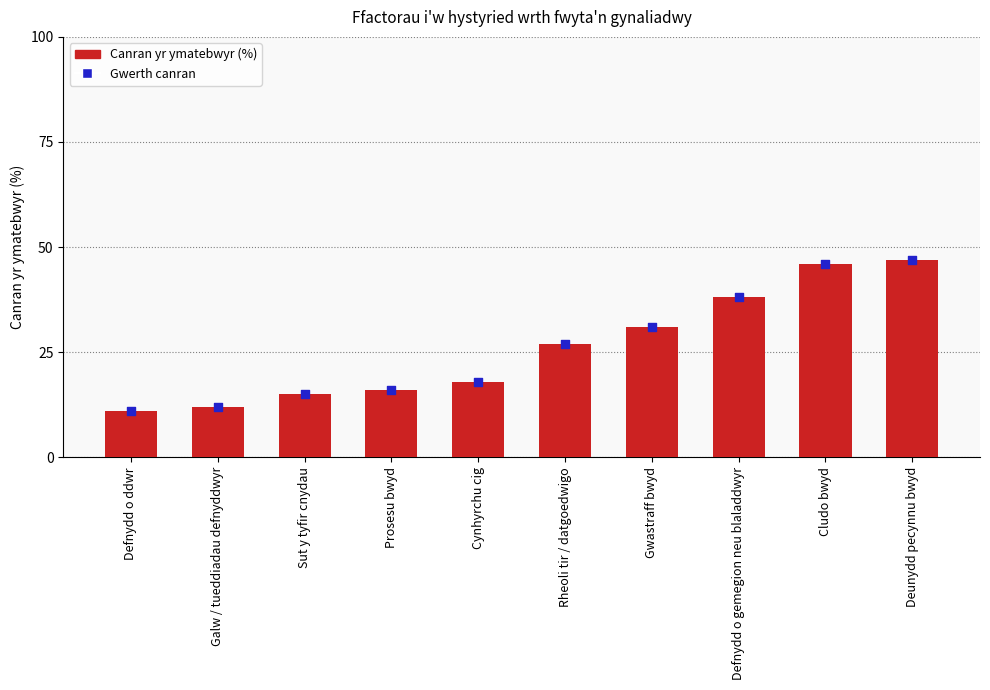

At how many categories does at least one series exceed 21?

5